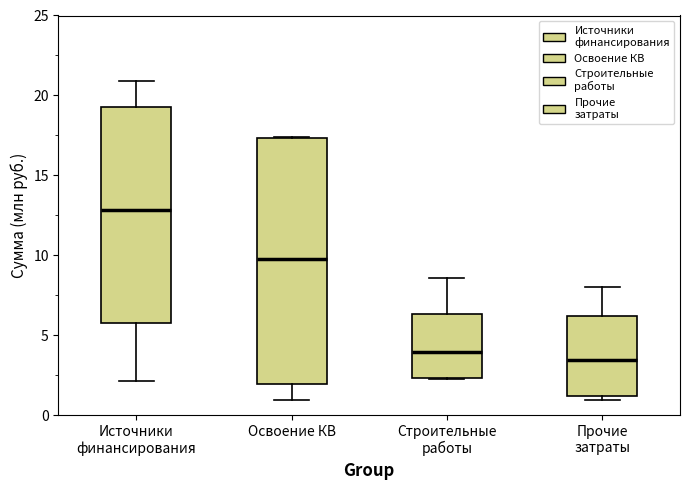

Reading left to right, transcribe this box plot: for each box, give where its median line is, the range the box spans, and where its two whiskers end, as read against the y-axis. The values are not printed on the chart, so give them approximately, as read against the axis.

Источники финансирования: median 13.0, box 5.5 to 19.5, whiskers 2.0 to 21.0
Освоение КВ: median 10.0, box 2.0 to 17.5, whiskers 1.0 to 17.5
Строительные работы: median 4.0, box 2.5 to 6.5, whiskers 2.5 to 8.5
Прочие затраты: median 3.5, box 1.0 to 6.0, whiskers 1.0 (just below the box's lower edge) to 8.0